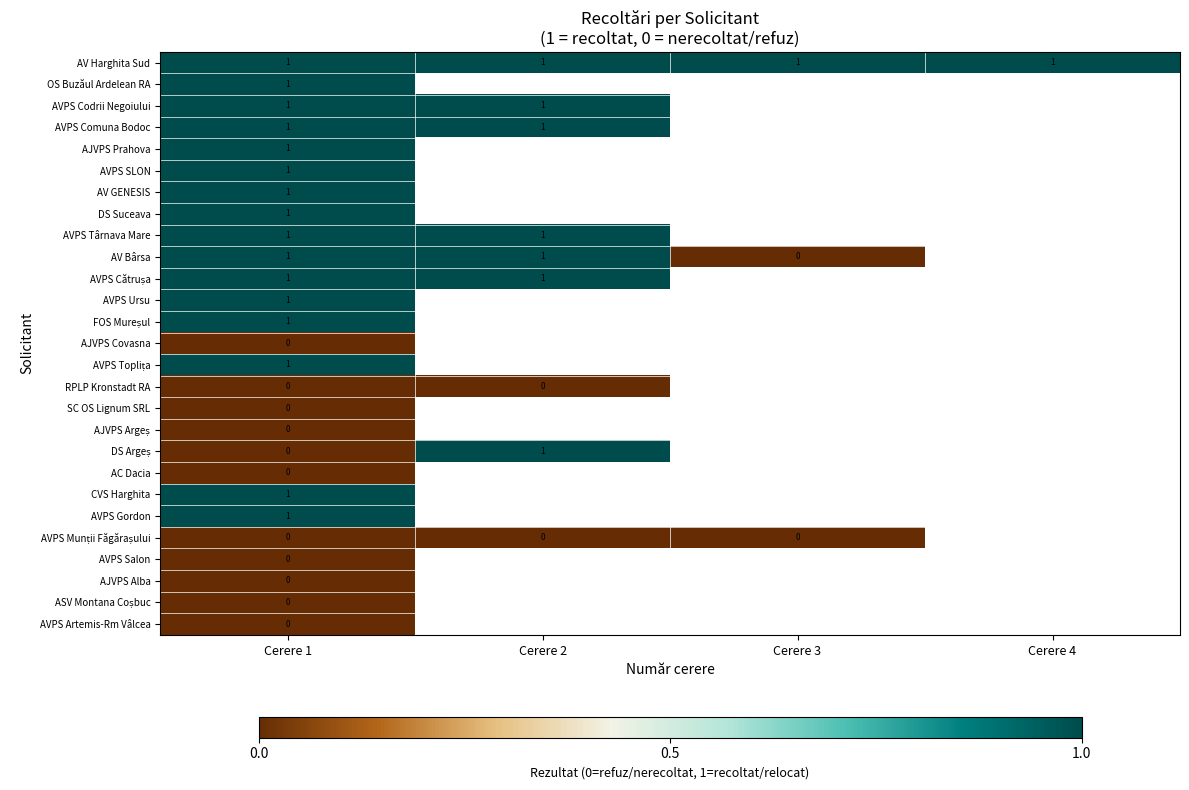

What is the difference between the highest and lowest values at Cerere 3?

1.0